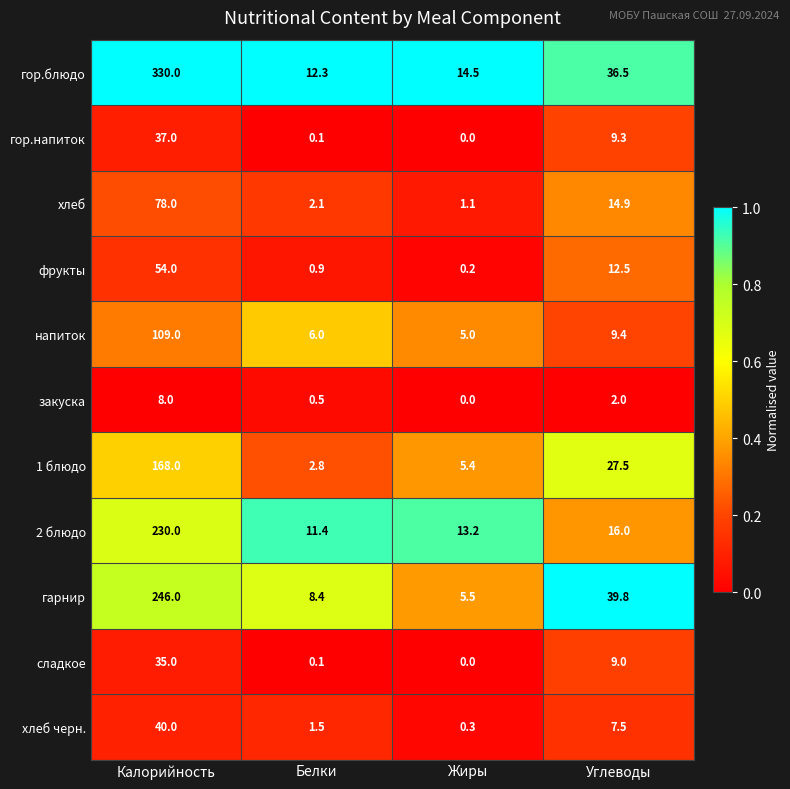

The value of сладкое at Углеводы is 13.1. True or false?

False